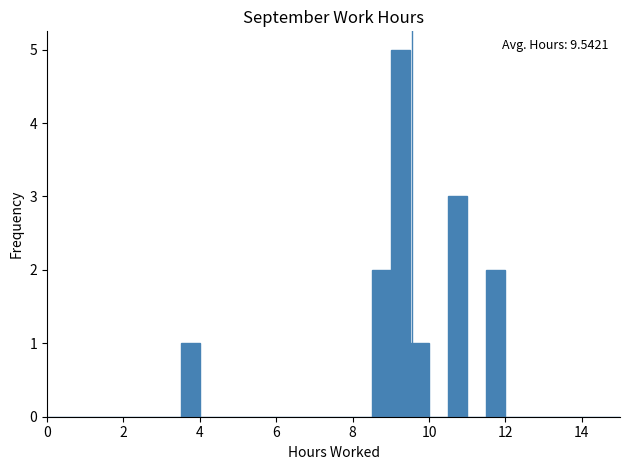

Read against the x-axis, roughly where is the centre of the tallest bar?

9.2